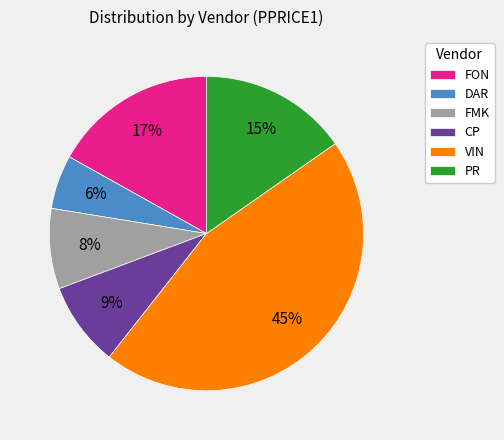

Does any single category account for the majority?

No